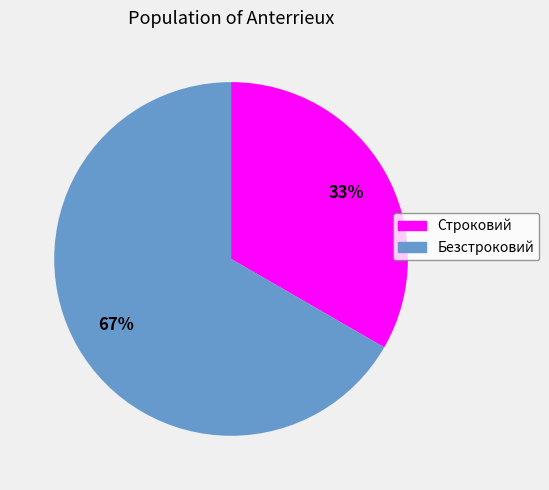

Combined, do Безстроковий and Строковий account for over 50%?

Yes